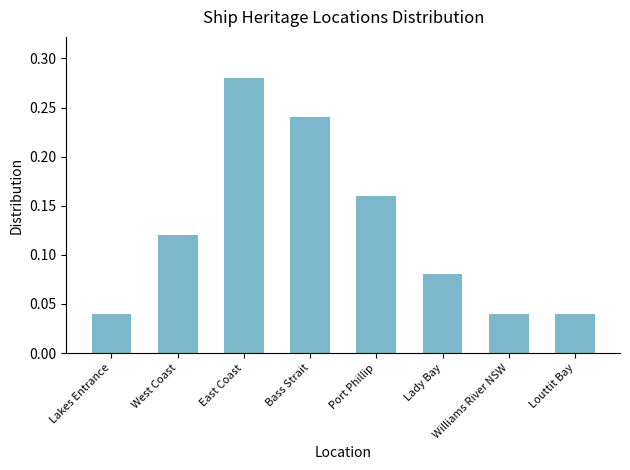

At which category does the chart reach its peak across all series?

East Coast